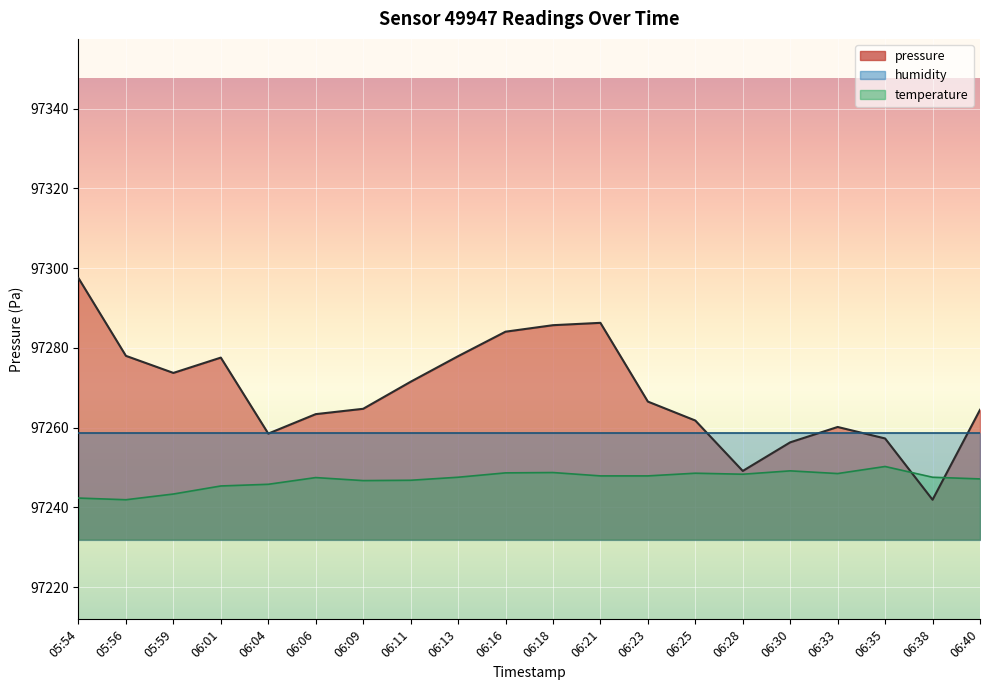

True or false: pressure has more than 0 interior local peaks.

True